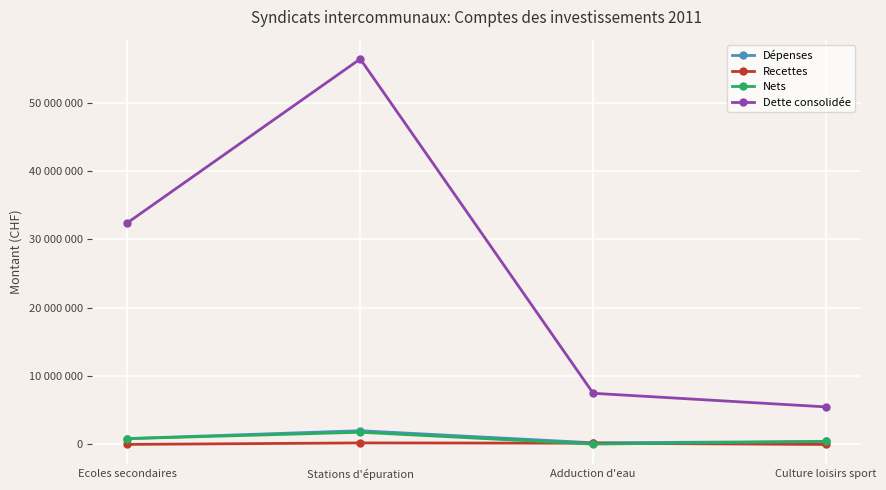

Where is the first local maximum for Recettes?

Stations d'épuration